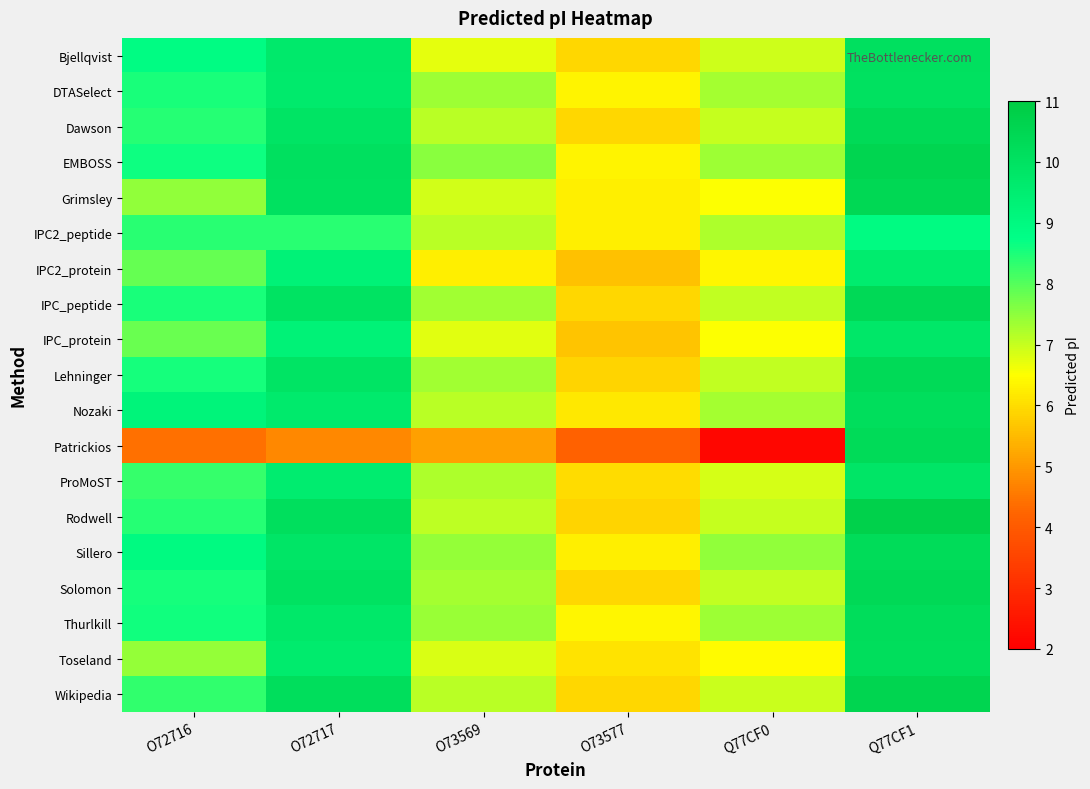

What is the difference between the highest and lowest values at O72716?

4.8